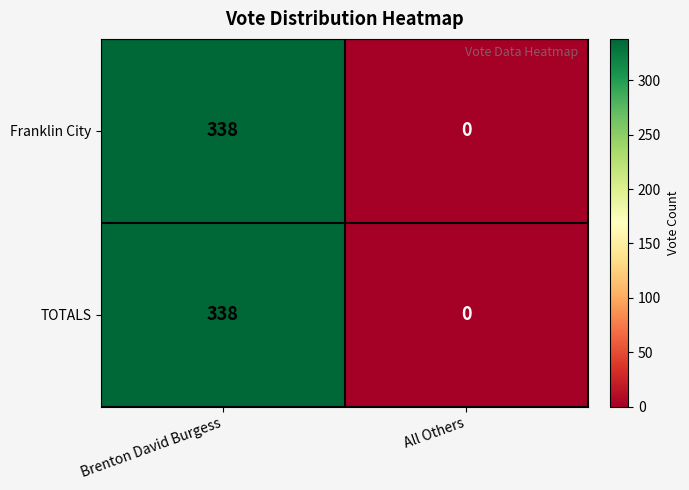

How many values in the TOTALS series are below 338?

1